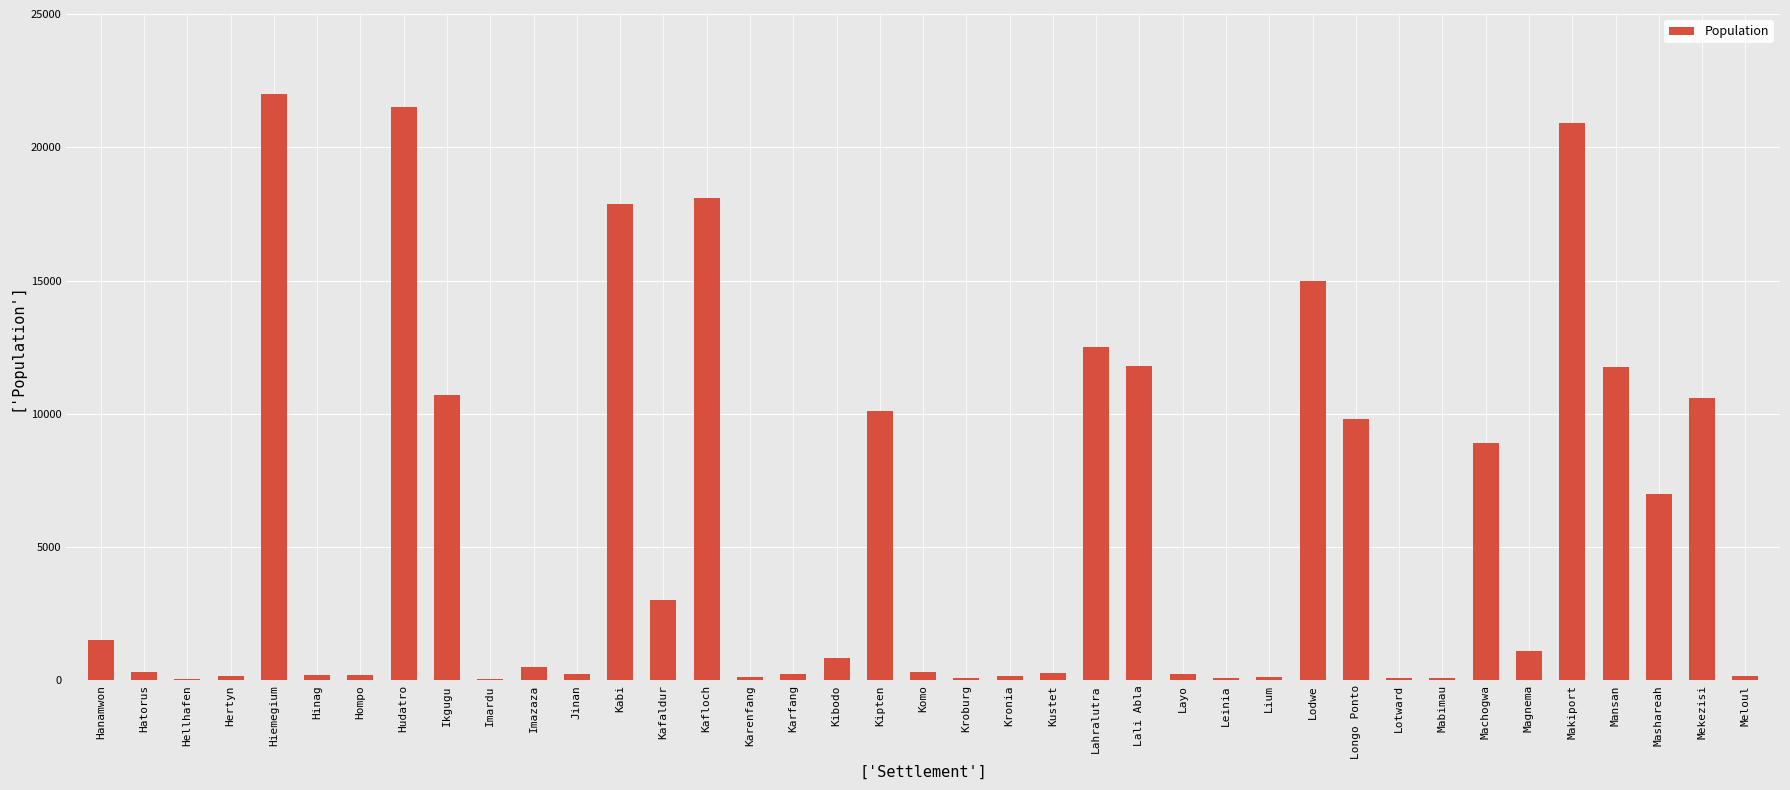

Does the chart contain stacked bars?

No